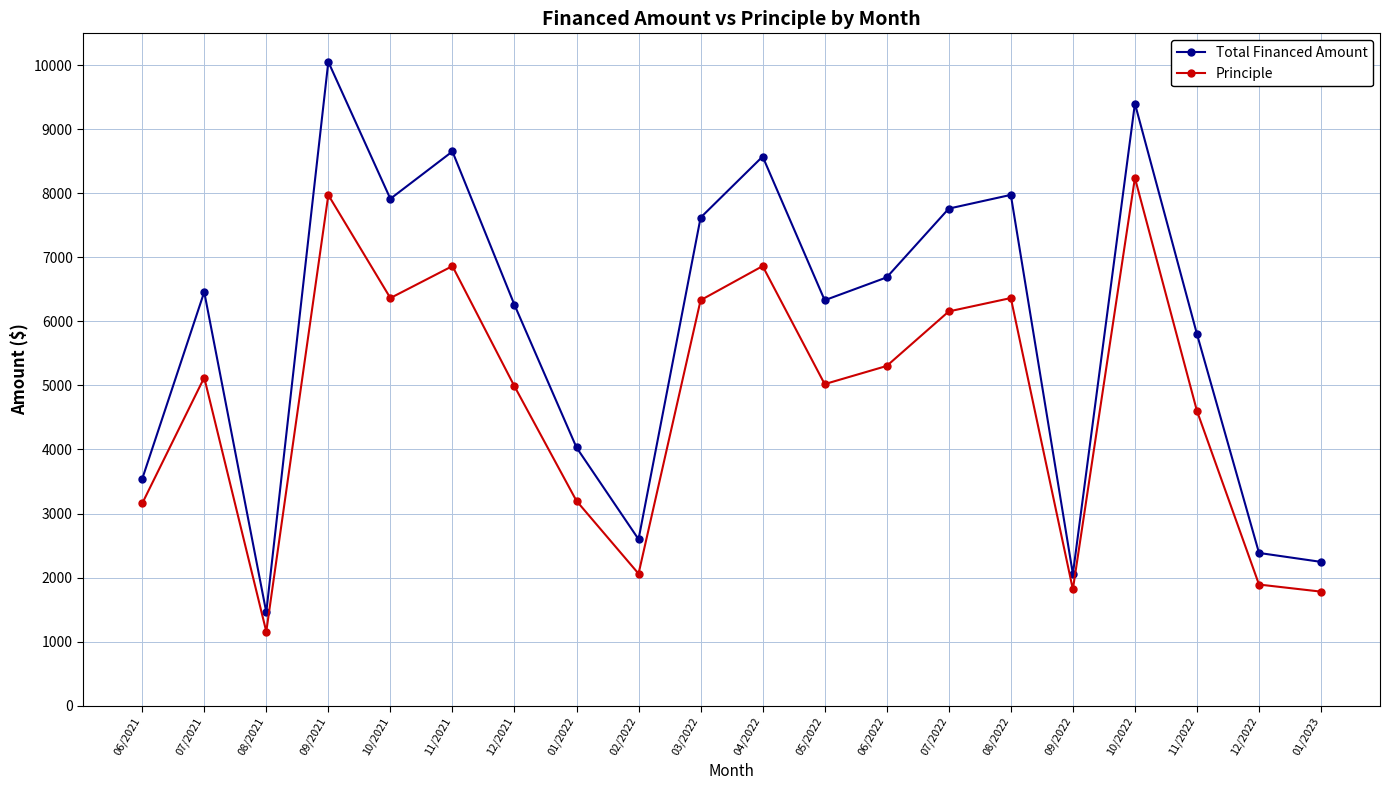

Which series has the largest range (max minus min)?

Total Financed Amount